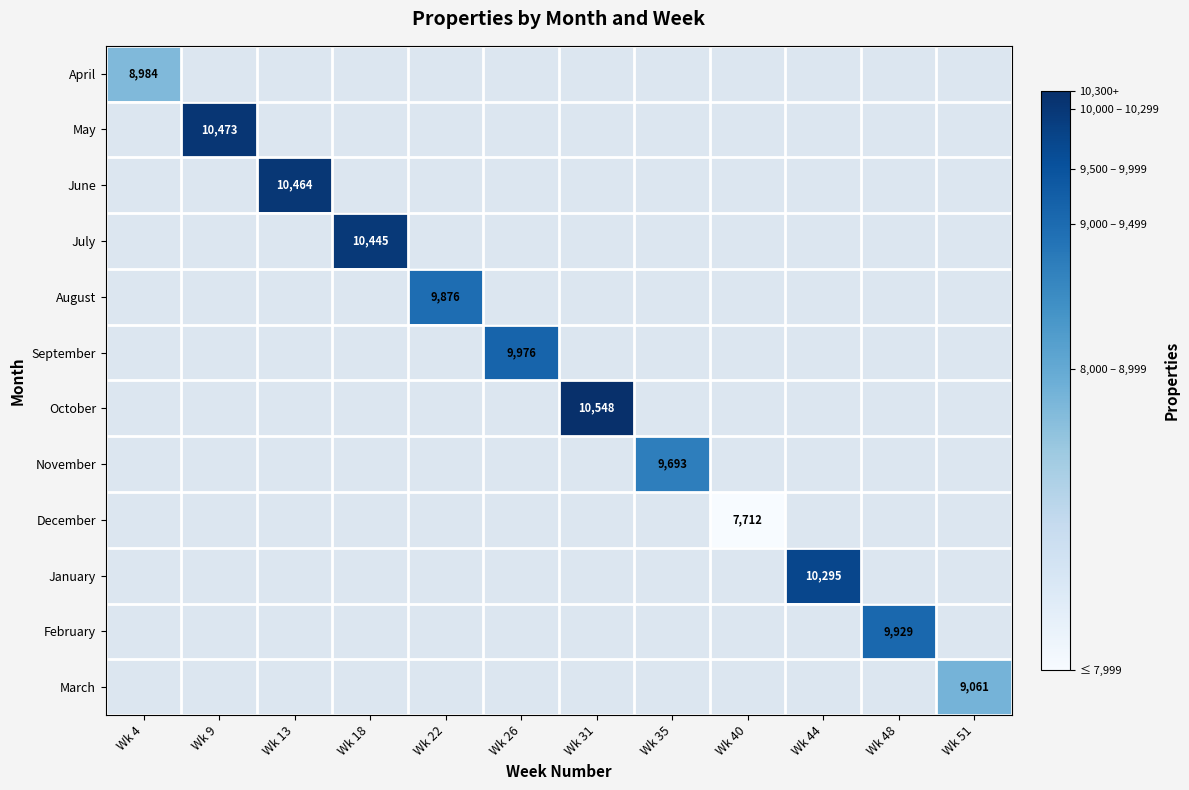

Is it true that October equals 5506 at Wk 31?

False